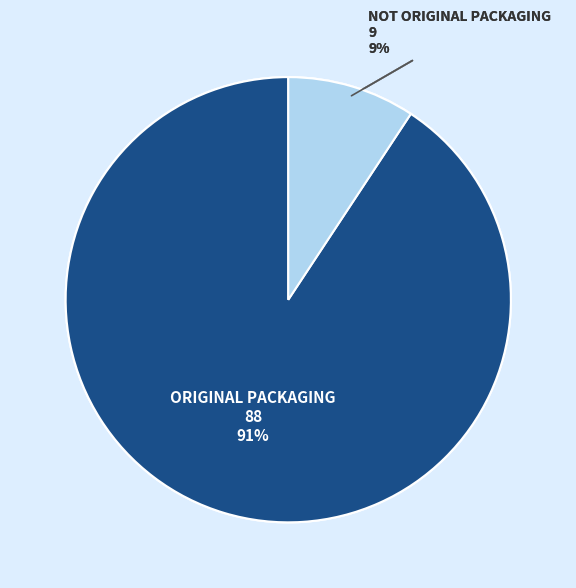

To the nearest percent, what is the average slice percentage?

50%